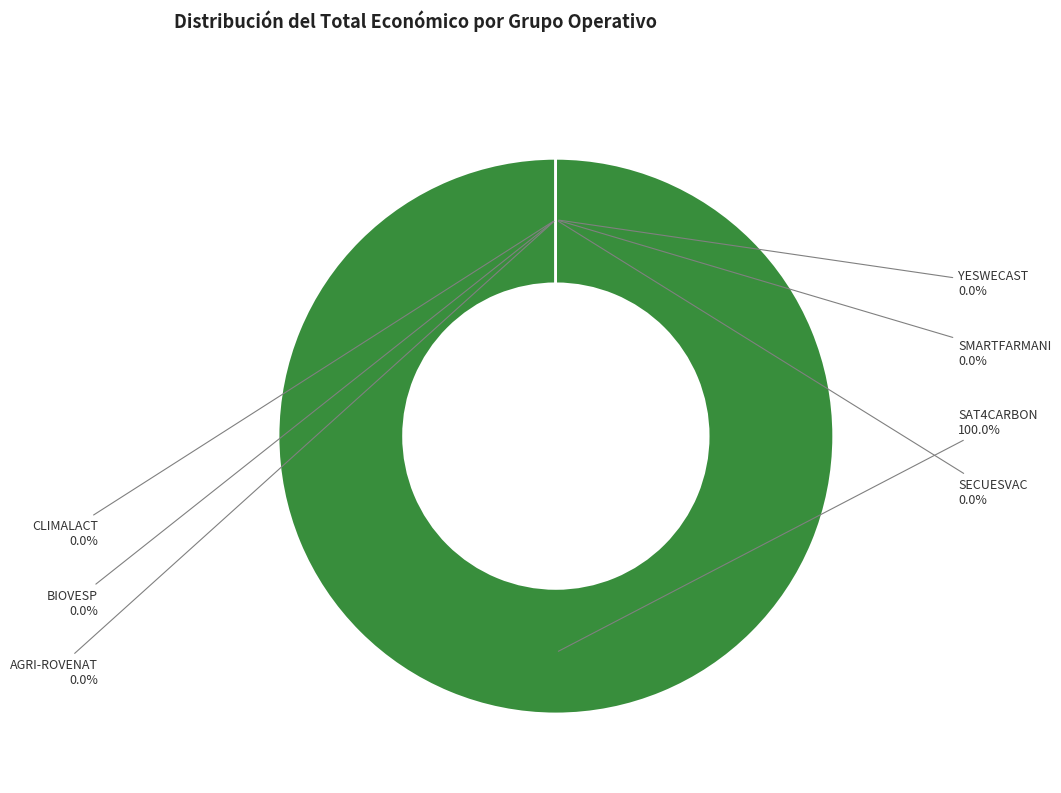

What is the smallest slice in the pie chart?

SECUESVAC